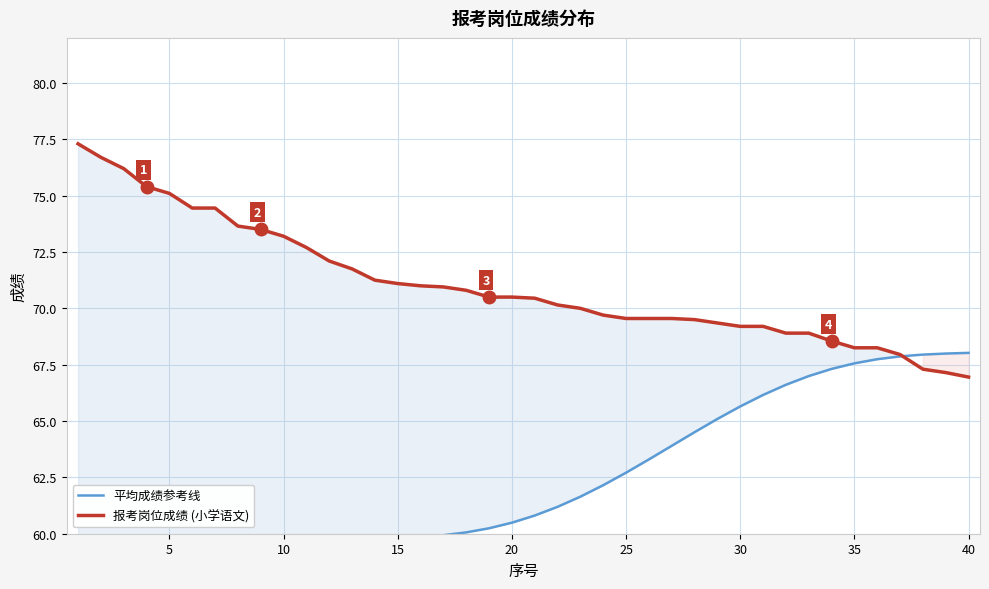

At how many categories does at least one series exceed 58?

40